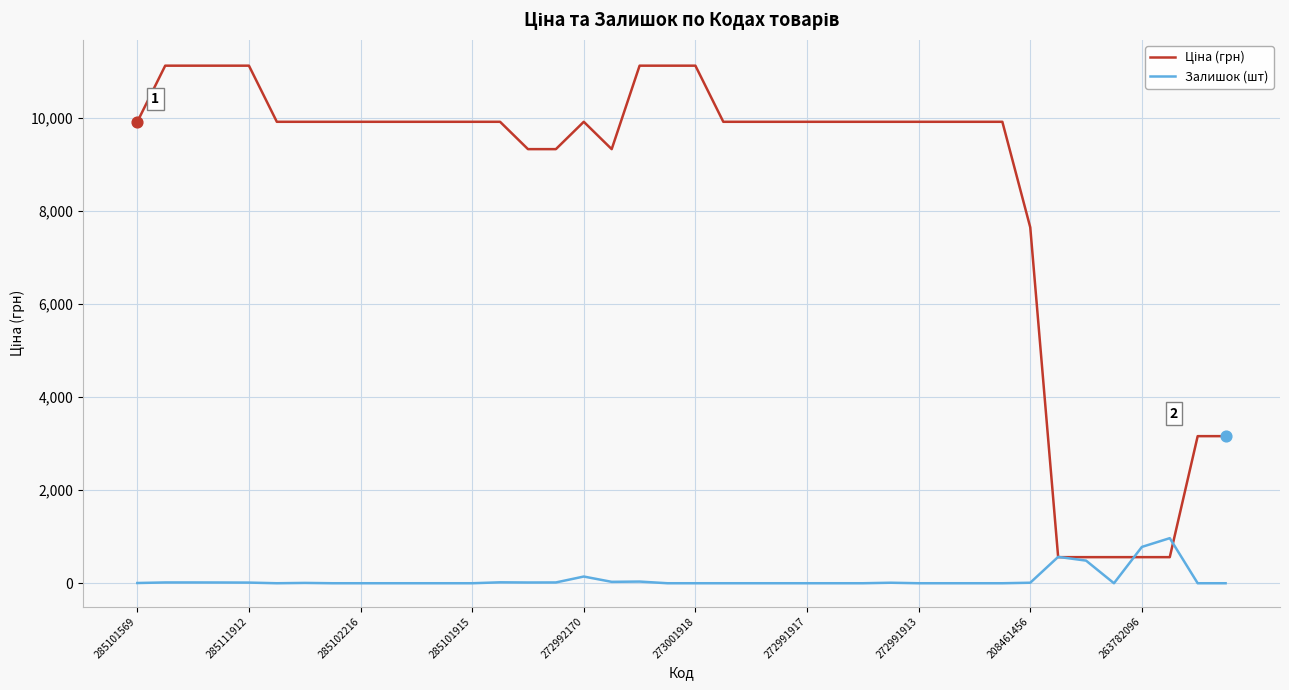

What is the maximum value for Залишок (шт)?

968.0